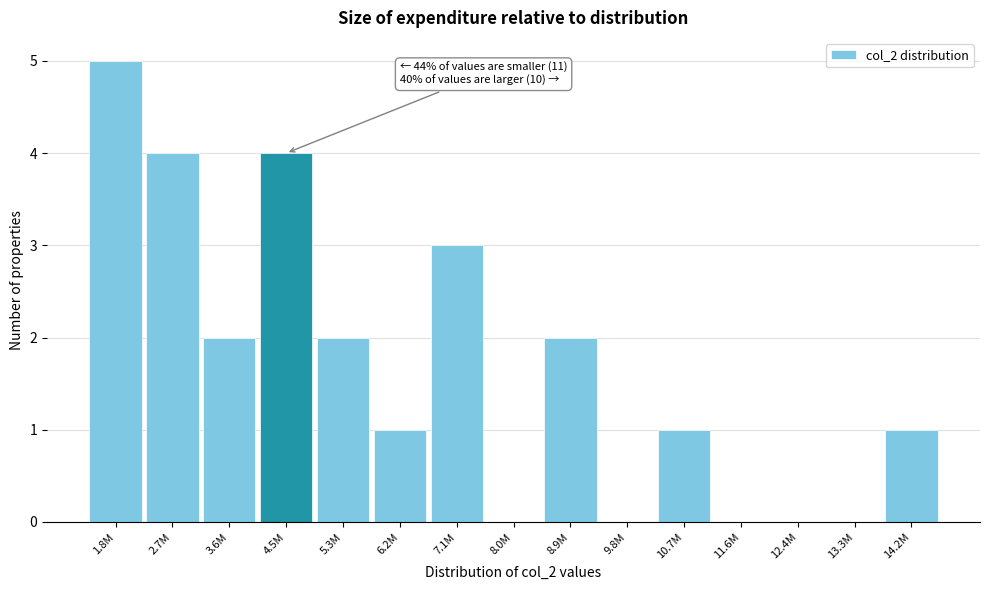

Reading left to right, extract all data points from this chart.

1.8M=5	2.7M=4	3.6M=2	4.5M=4	5.3M=2	6.2M=1	7.1M=3	8.0M=0	8.9M=2	9.8M=0	10.7M=1	11.6M=0	12.4M=0	13.3M=0	14.2M=1